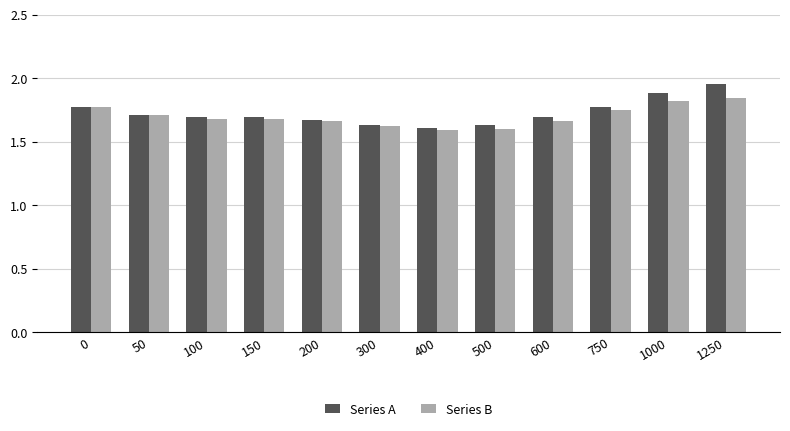

How many bars are there in each group?

2